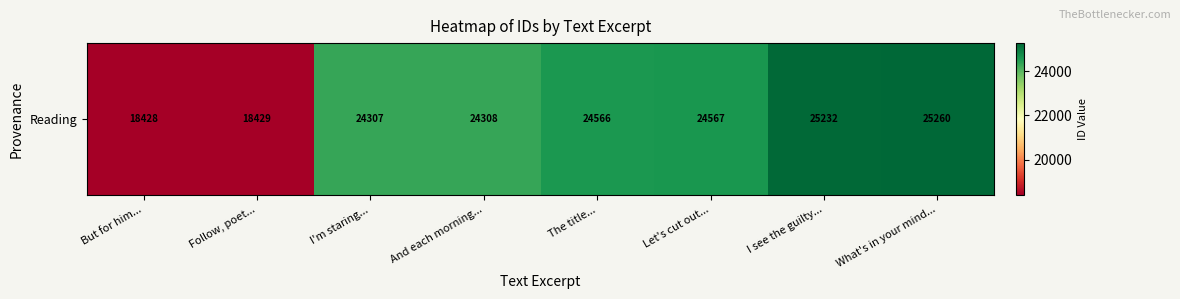

Rank the categories by value from highest to lowest.

What's in your mind..., I see the guilty..., Let's cut out..., The title..., And each morning..., I'm staring..., Follow, poet..., But for him...